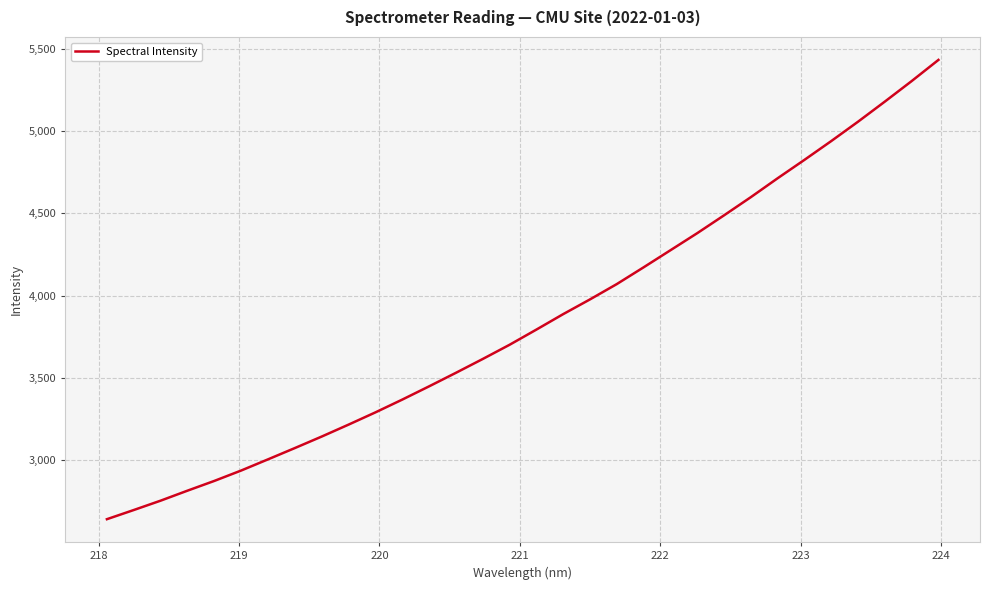

Count the number of values greater than 3793.

16